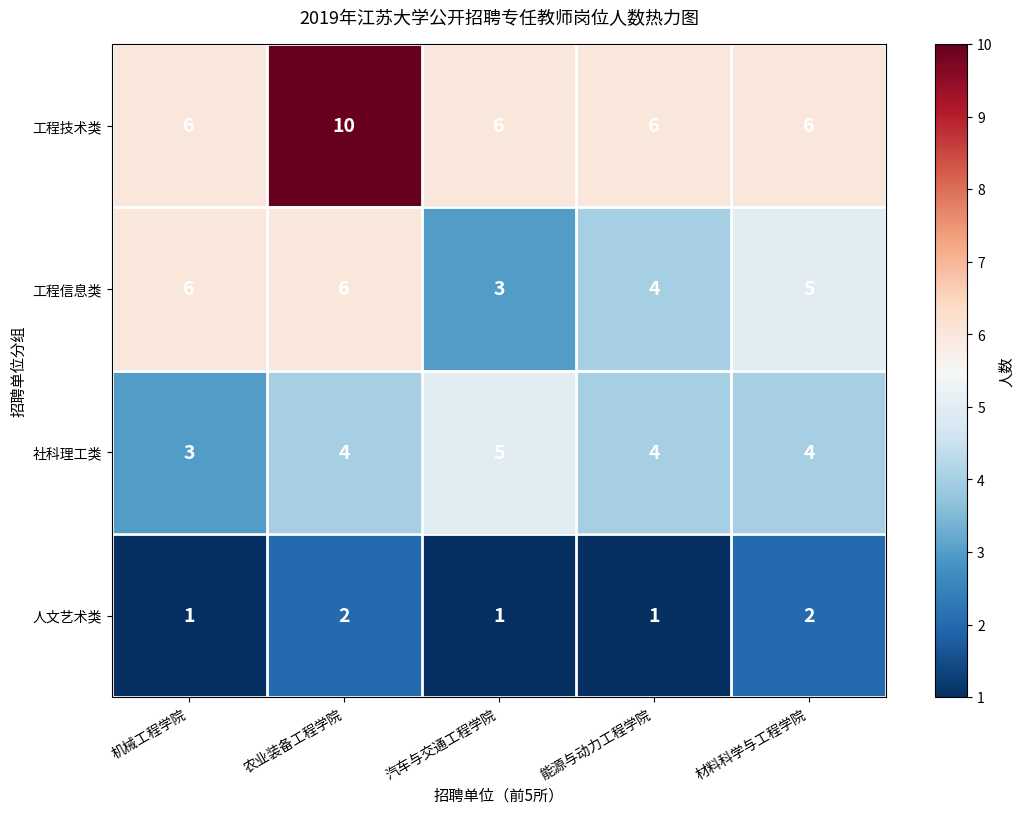

List the series in order of their peak value, highest first.

工程技术类, 工程信息类, 社科理工类, 人文艺术类